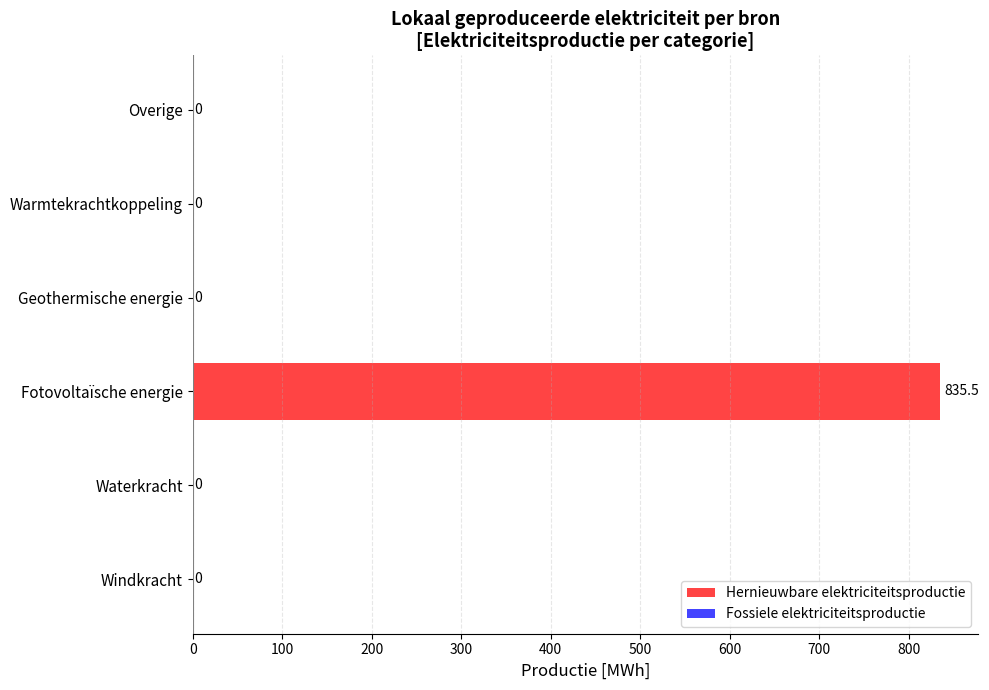

Which label corresponds to the largest value in the chart?

Fotovoltaïsche energie